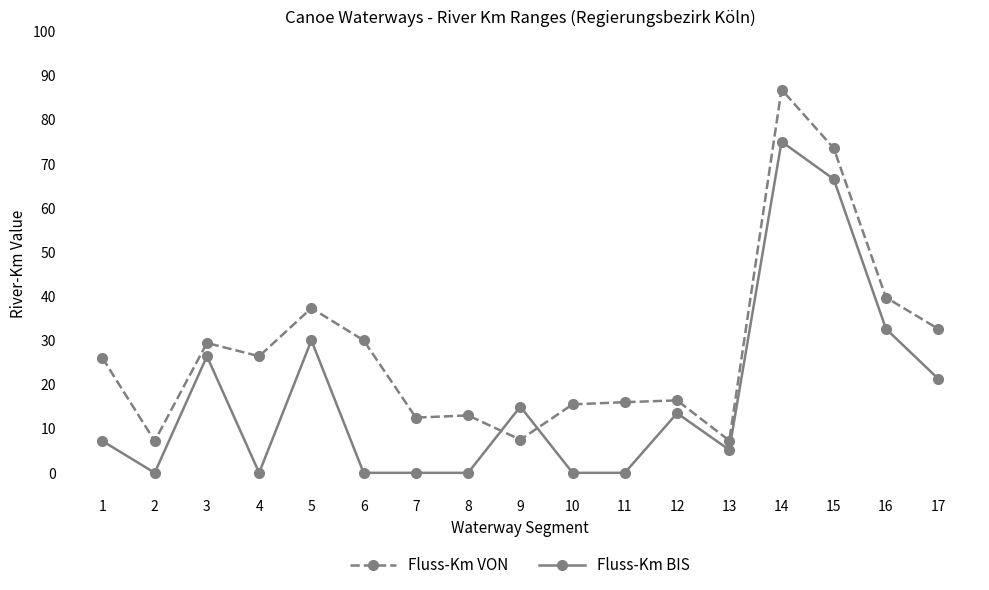

Where is the first local maximum for Fluss-Km BIS?

3